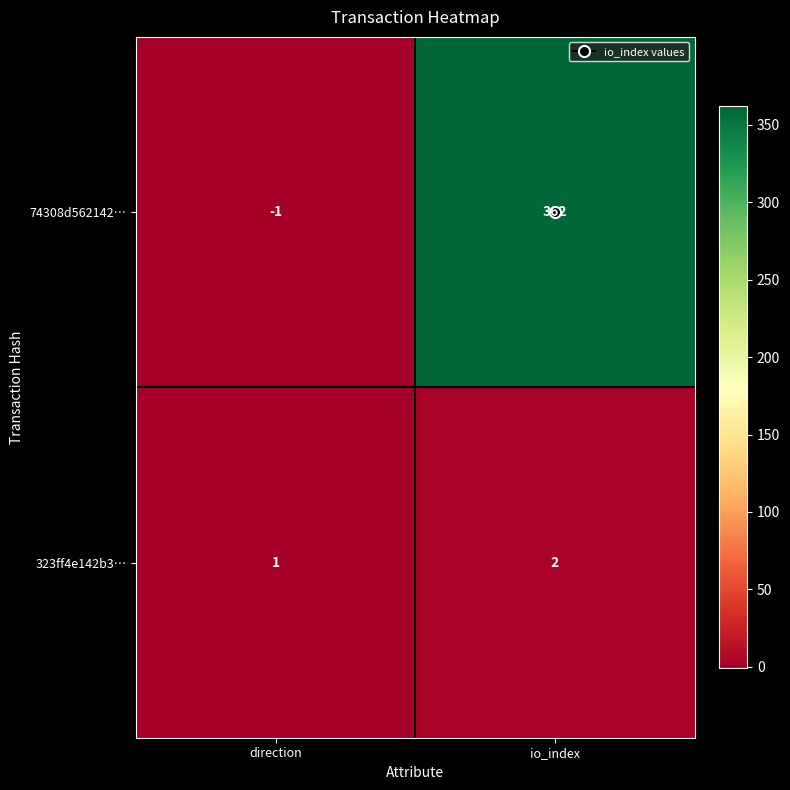

The 323ff4e142b3… series shows 1 at direction. True or false?

True